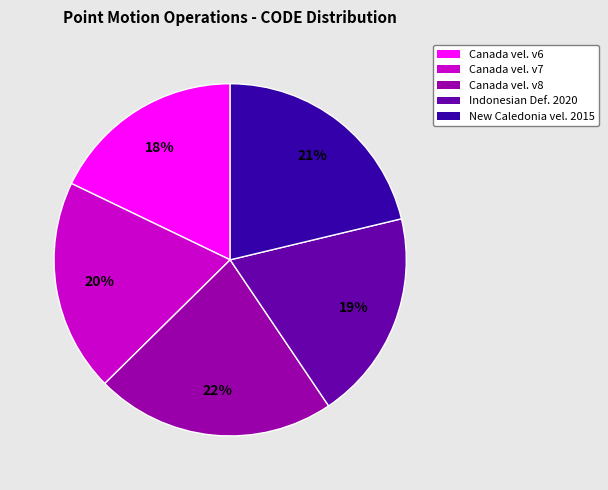

Between New Caledonia vel. 2015 and Canada vel. v7, which is larger?

New Caledonia vel. 2015